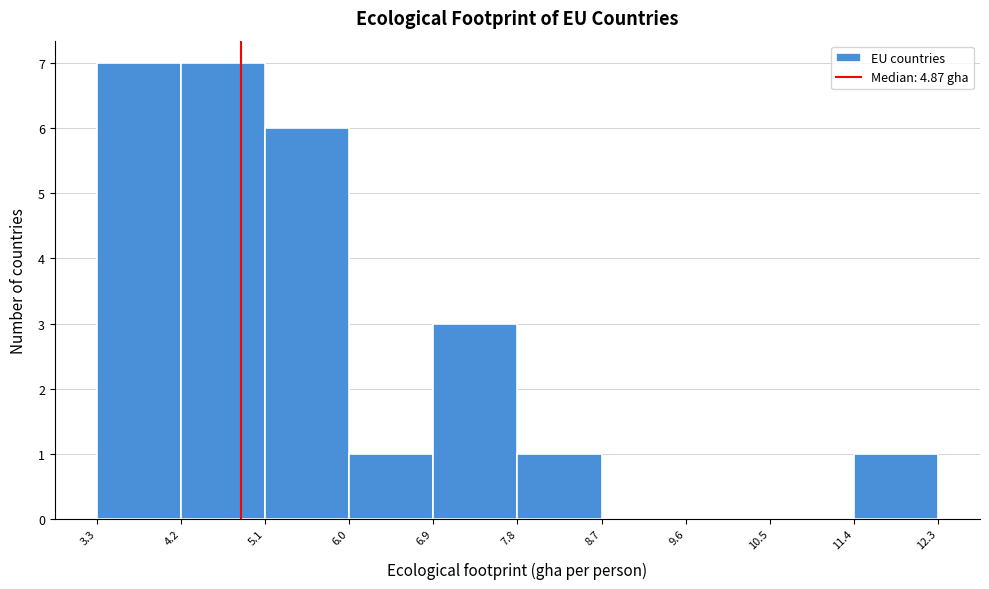

Reading left to right, list every bar in this chart as the range it spans on the x-axis followed by its height. The values are not printed on the chart, so give them approximately, as read against the axis.

3.3 to 4.2: 7
4.2 to 5.1: 7
5.1 to 6.0: 6
6.0 to 6.9: 1
6.9 to 7.8: 3
7.8 to 8.7: 1
8.7 to 9.6: 0
9.6 to 10.5: 0
10.5 to 11.4: 0
11.4 to 12.3: 1